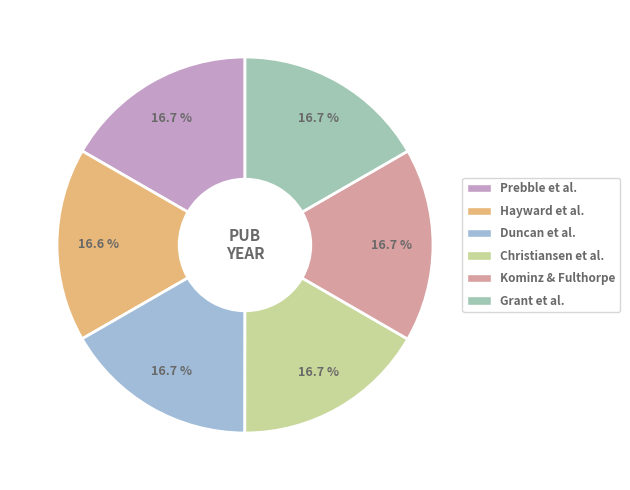

How many segments does this pie chart have?

6